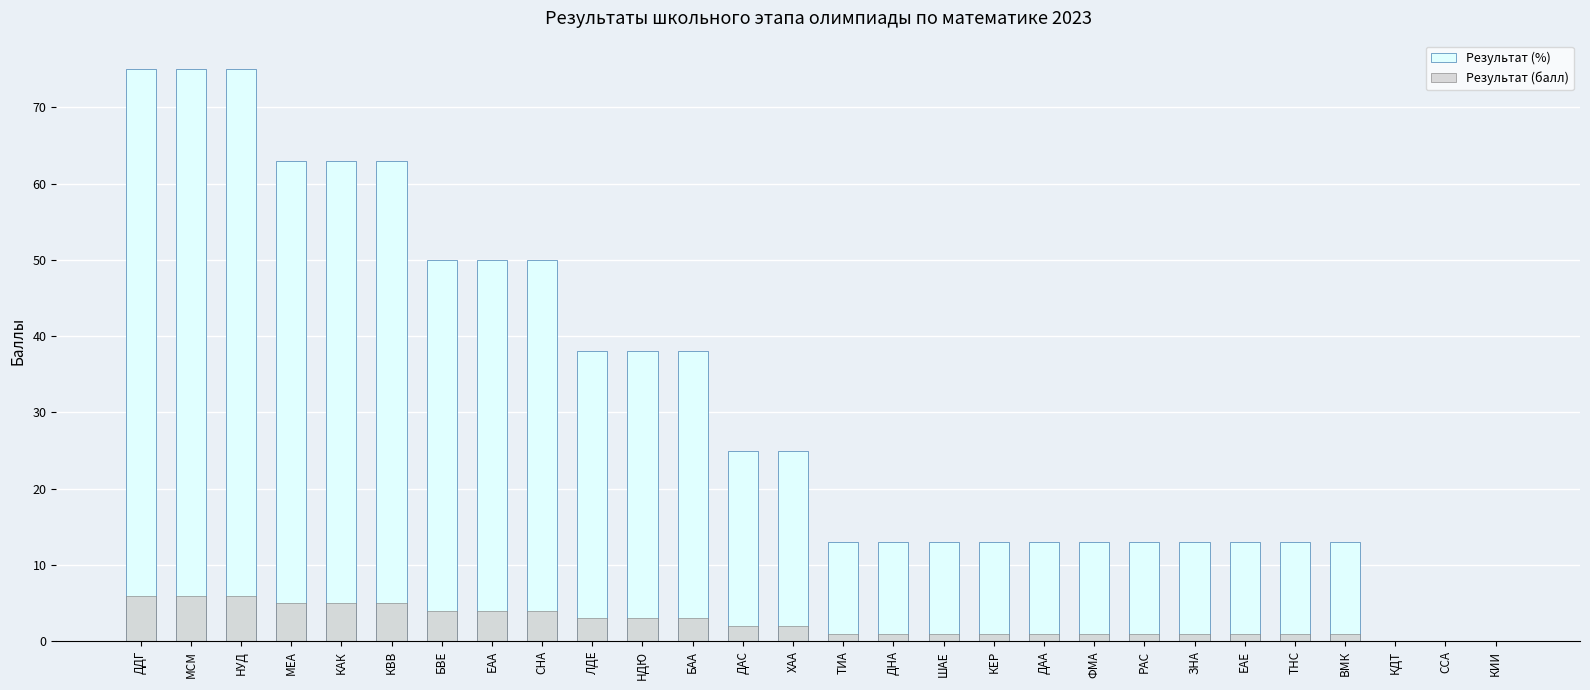

Between МСМ and ВМК, which series saw the biggest shift?

Результат (%)